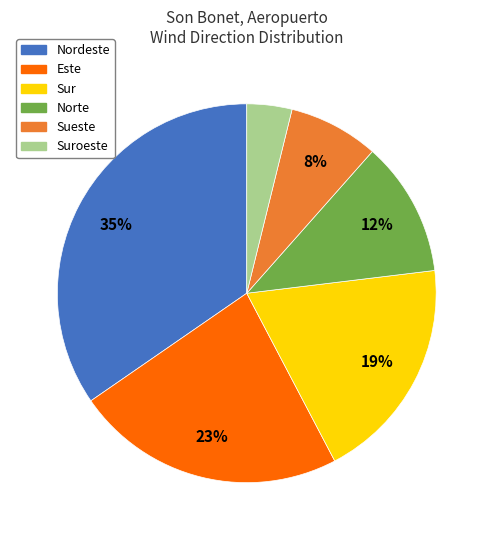

Does Este account for over 50% of the chart?

No